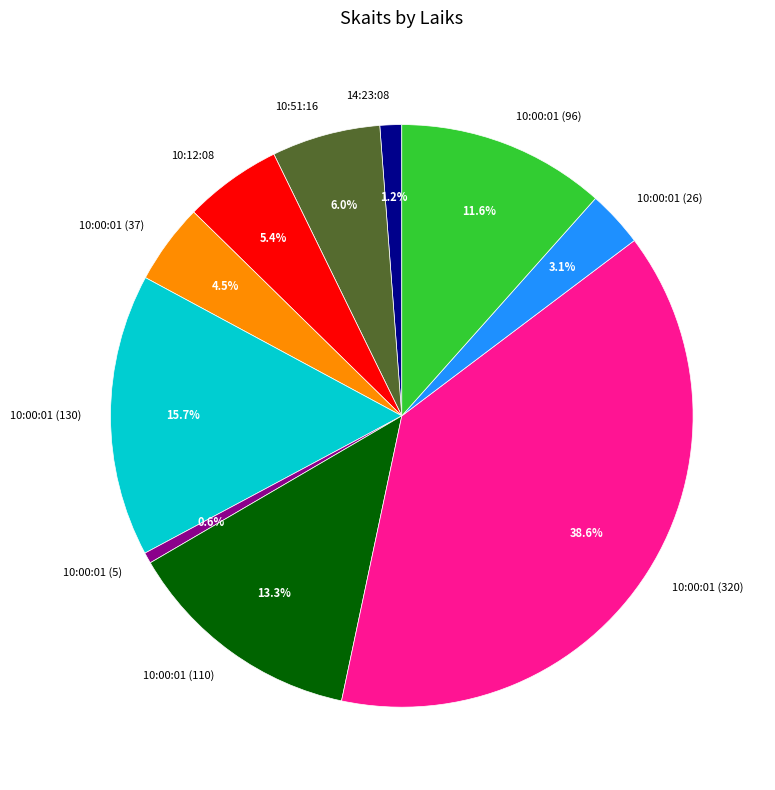

How much of the chart is everything except 10:00:01 (26)?

96.9%